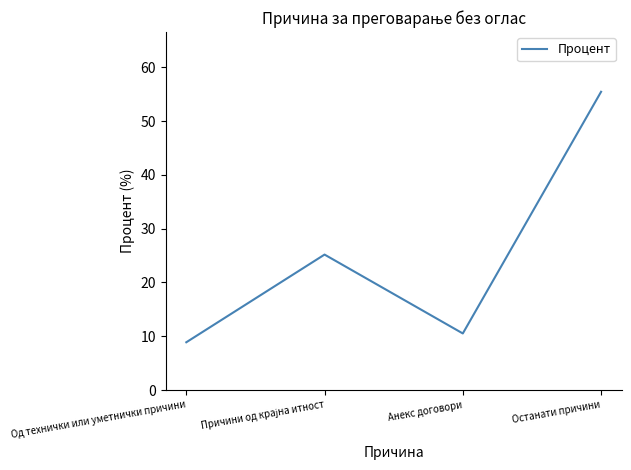

Is this an area chart (filled region under the line)?

No